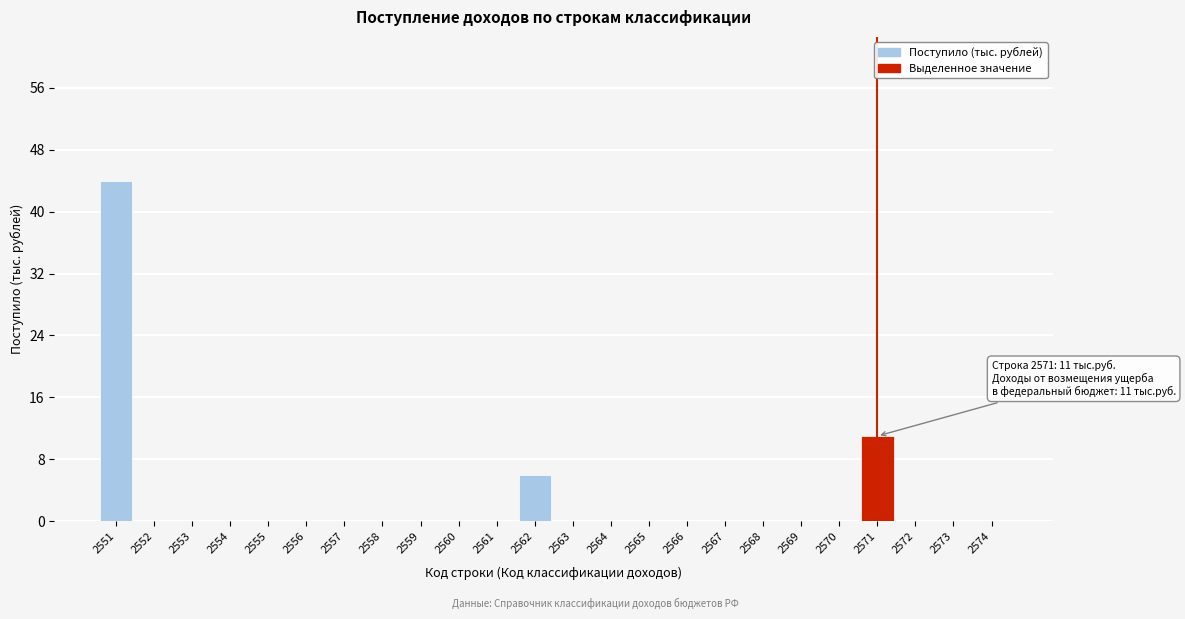

Reading left to right, what are all the values shown in this chart?

2551=44	2552=0	2553=0	2554=0	2555=0	2556=0	2557=0	2558=0	2559=0	2560=0	2561=0	2562=6	2563=0	2564=0	2565=0	2566=0	2567=0	2568=0	2569=0	2570=0	2571=11	2572=0	2573=0	2574=0